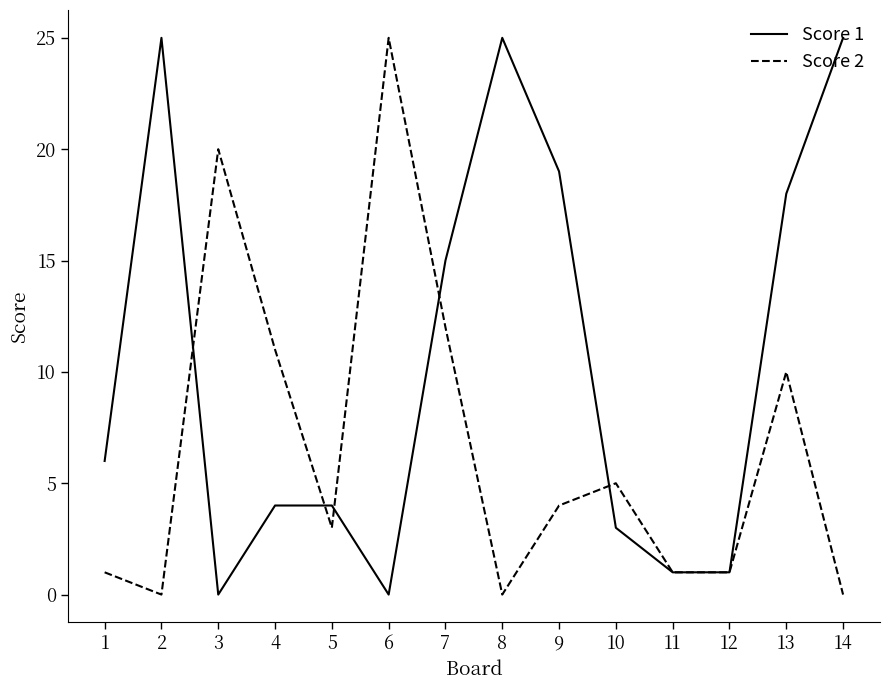

What is the approximate value of Score 2 at 7, to the nearest 10?

10